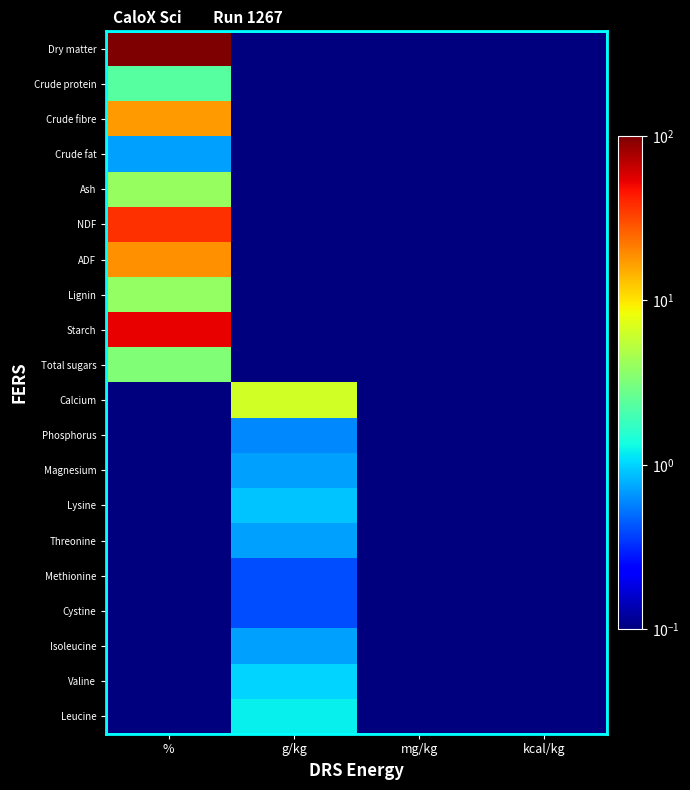

Reading left to right, list all the values displayed in this chart.

Dry matter: %=100.0	g/kg=0.0	mg/kg=0.0	kcal/kg=0.0
Crude protein: %=2.3	g/kg=0.0	mg/kg=0.0	kcal/kg=0.0
Crude fibre: %=17.3	g/kg=0.0	mg/kg=0.0	kcal/kg=0.0
Crude fat: %=0.7	g/kg=0.0	mg/kg=0.0	kcal/kg=0.0
Ash: %=4.0	g/kg=0.0	mg/kg=0.0	kcal/kg=0.0
NDF: %=36.9	g/kg=0.0	mg/kg=0.0	kcal/kg=0.0
ADF: %=18.6	g/kg=0.0	mg/kg=0.0	kcal/kg=0.0
Lignin: %=3.9	g/kg=0.0	mg/kg=0.0	kcal/kg=0.0
Starch: %=53.4	g/kg=0.0	mg/kg=0.0	kcal/kg=0.0
Total sugars: %=3.3	g/kg=0.0	mg/kg=0.0	kcal/kg=0.0
Calcium: %=0.0	g/kg=6.5	mg/kg=0.0	kcal/kg=0.0
Phosphorus: %=0.0	g/kg=0.6	mg/kg=0.0	kcal/kg=0.0
Magnesium: %=0.0	g/kg=0.7	mg/kg=0.0	kcal/kg=0.0
Lysine: %=0.0	g/kg=0.9	mg/kg=0.0	kcal/kg=0.0
Threonine: %=0.0	g/kg=0.7	mg/kg=0.0	kcal/kg=0.0
Methionine: %=0.0	g/kg=0.4	mg/kg=0.0	kcal/kg=0.0
Cystine: %=0.0	g/kg=0.4	mg/kg=0.0	kcal/kg=0.0
Isoleucine: %=0.0	g/kg=0.7	mg/kg=0.0	kcal/kg=0.0
Valine: %=0.0	g/kg=1.0	mg/kg=0.0	kcal/kg=0.0
Leucine: %=0.0	g/kg=1.2	mg/kg=0.0	kcal/kg=0.0